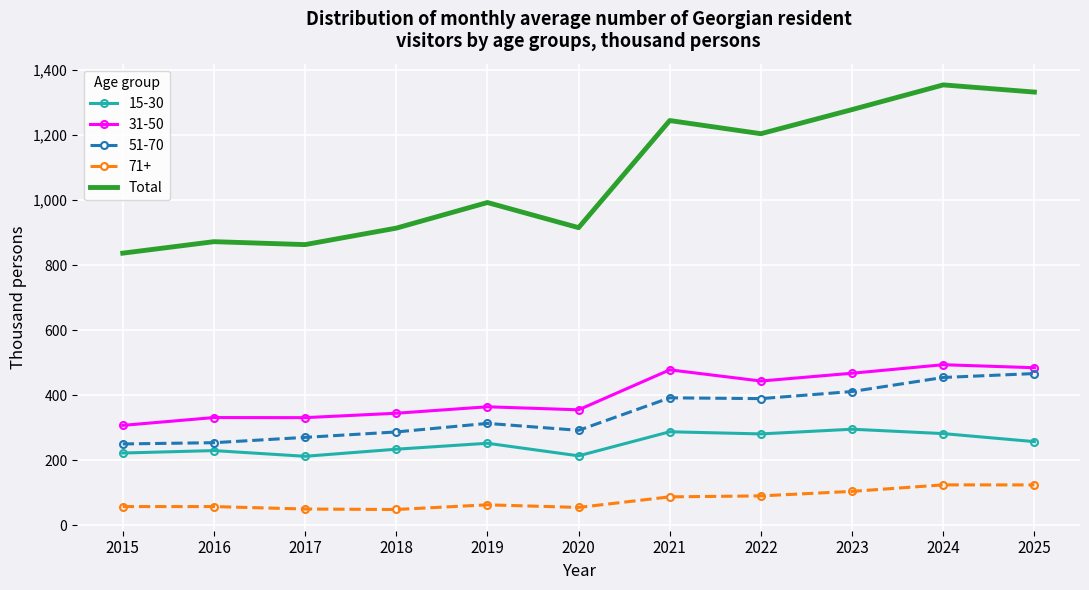

At 2017, list the series in order from largest to smallest.

Total, 31-50, 51-70, 15-30, 71+